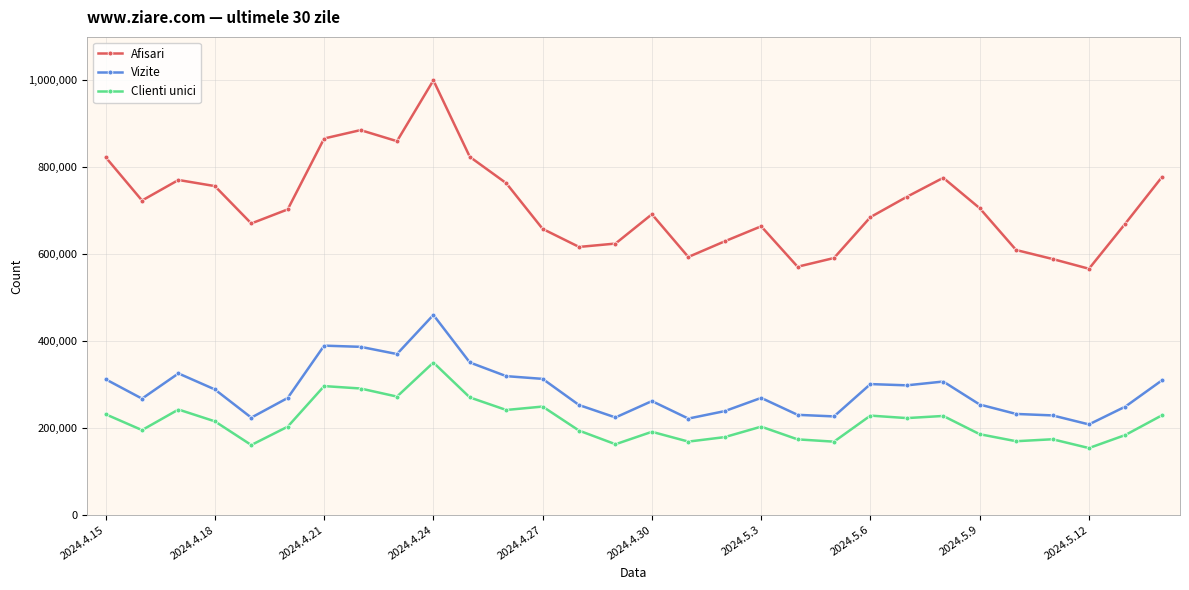

What is the value of the Vizite point at the 29th from the left?

249243